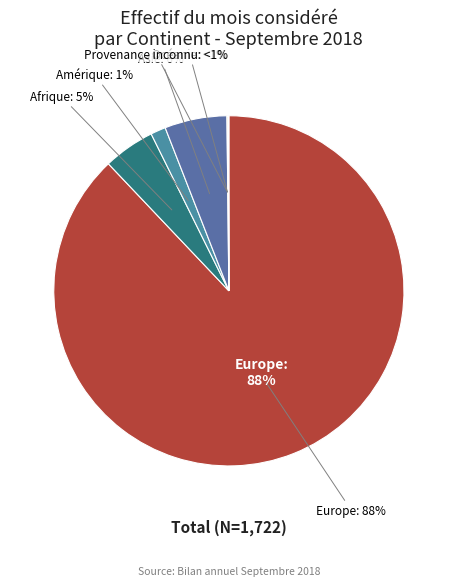

Does Amérique account for over 50% of the chart?

No